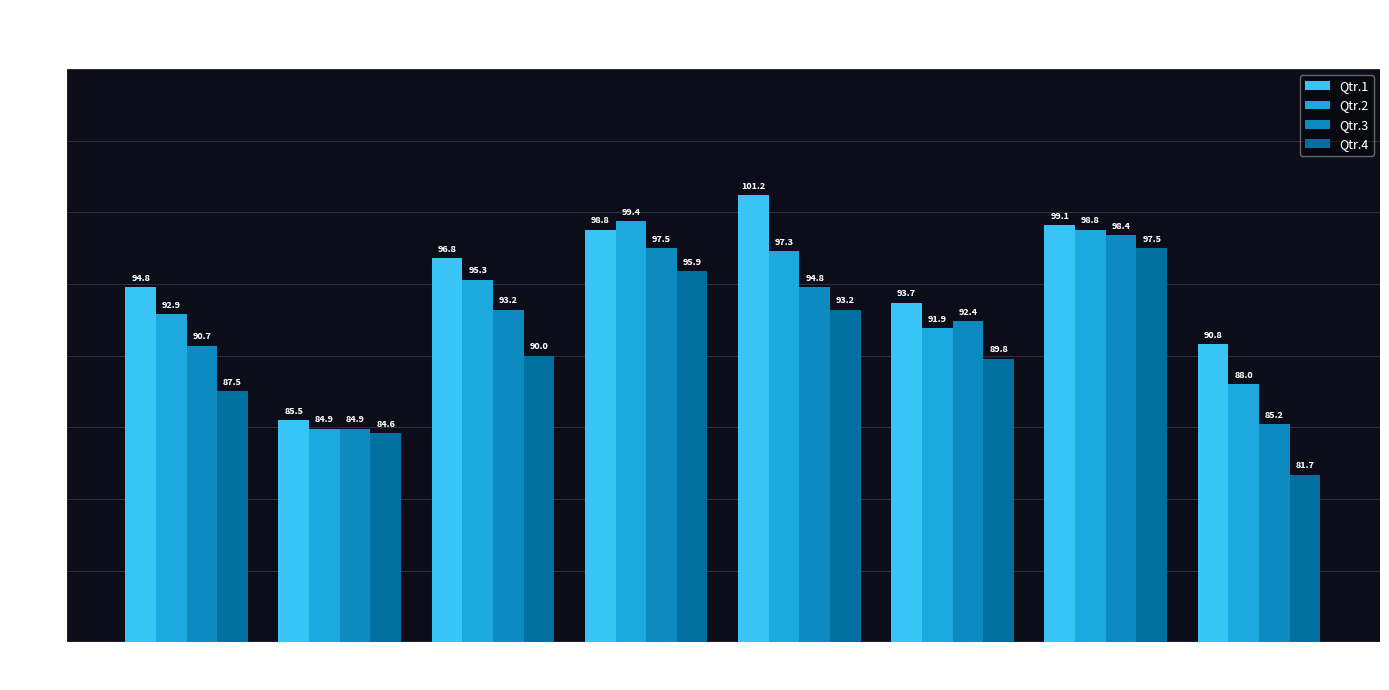

What is the difference between the maximum and minimum values in the Qtr.3 series?

13.5